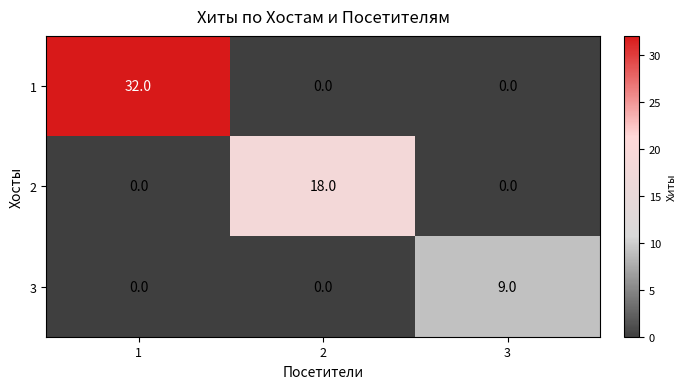

Rank the series by their maximum value, from lowest to highest.

row_2, row_1, row_0